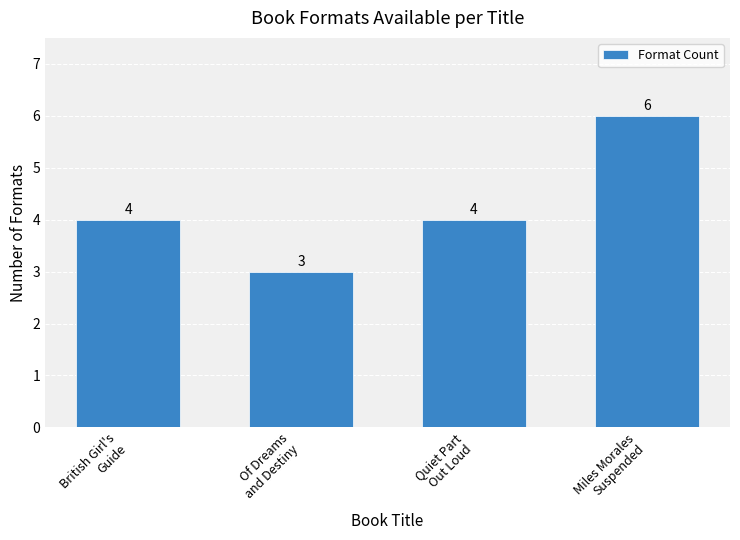

At which category does the chart reach its minimum across all series?

Of Dreams
and Destiny